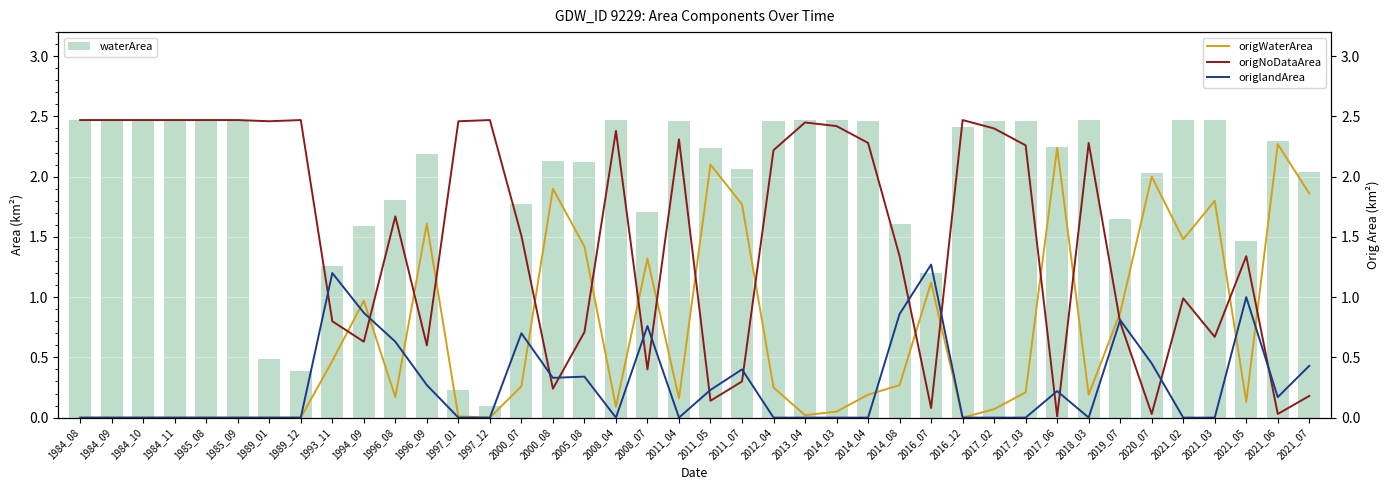

Rank the categories by origWaterArea value from lowest to highest.

1984_08, 1984_09, 1984_10, 1984_11, 1985_08, 1985_09, 1989_01, 1989_12, 1997_12, 2016_12, 1997_01, 2013_04, 2014_03, 2017_02, 2008_04, 2021_05, 2011_04, 1996_08, 2014_04, 2018_03, 2017_03, 2012_04, 2000_07, 2014_08, 1993_11, 2019_07, 1994_09, 2016_07, 2008_07, 2005_08, 2021_02, 1996_09, 2011_07, 2021_03, 2021_07, 2000_08, 2020_07, 2011_05, 2017_06, 2021_06